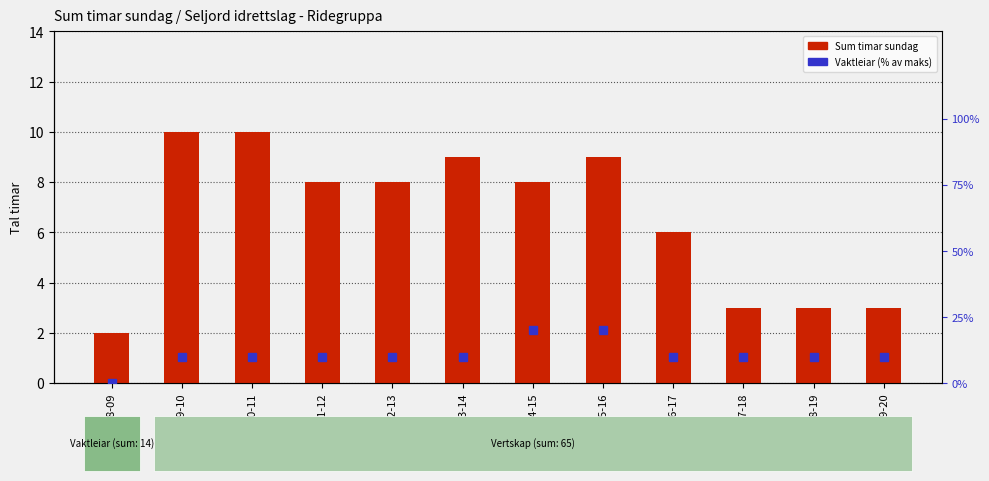

Count the number of data series in this chart.

2